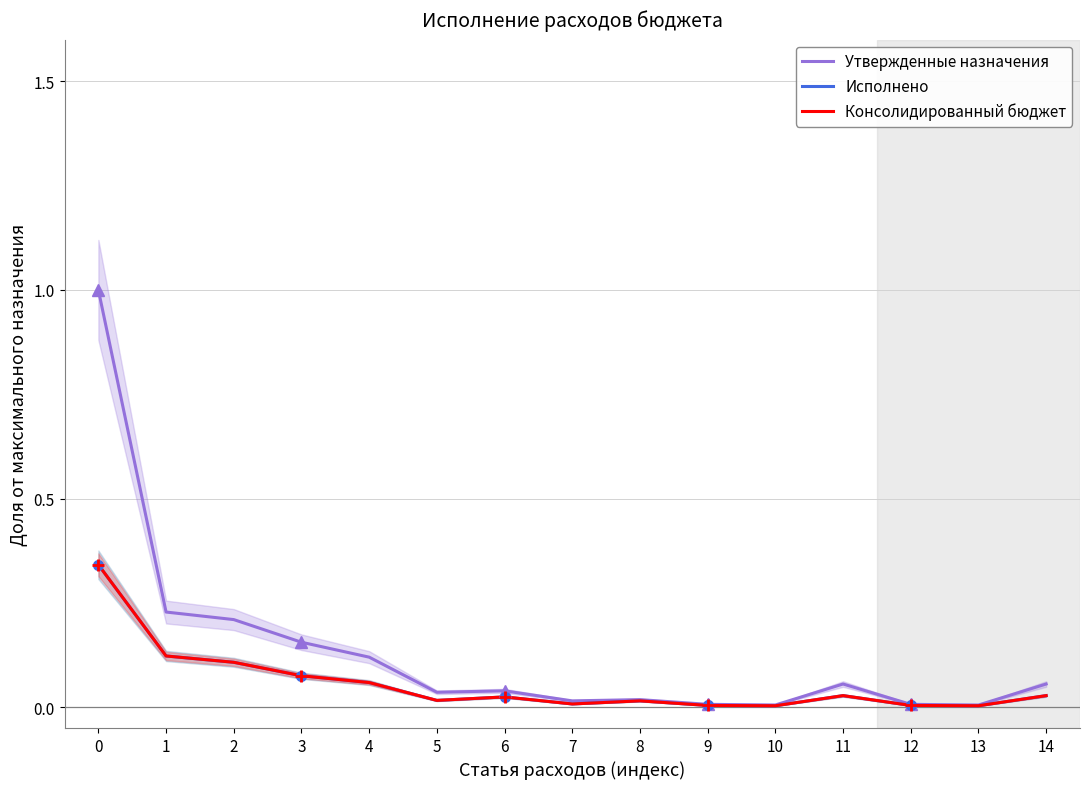

True or false: Исполнено has more than 2 interior local peaks.

True